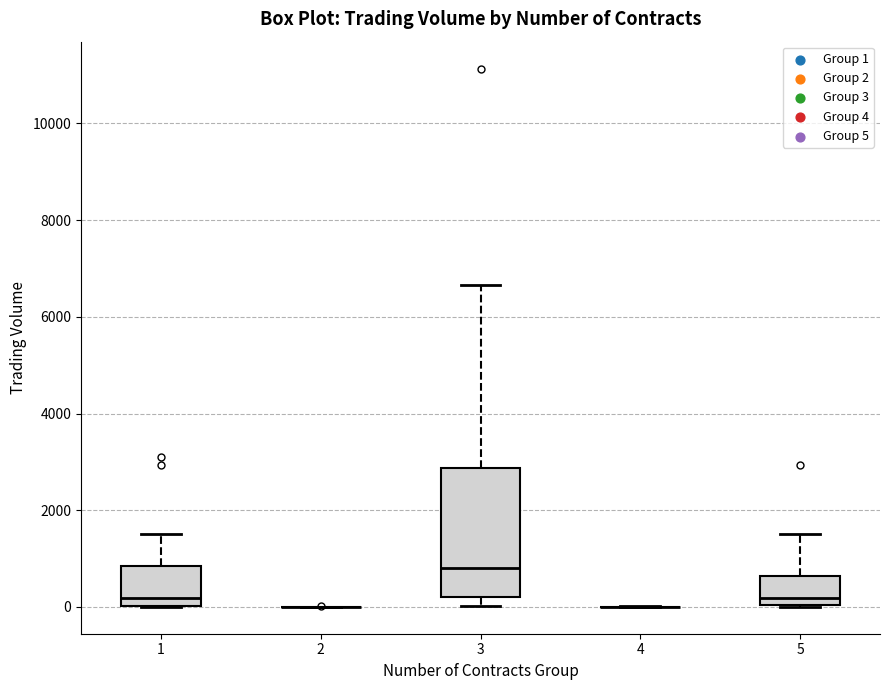

Which box is the tallest, from its lower edge to its upper edge?

3